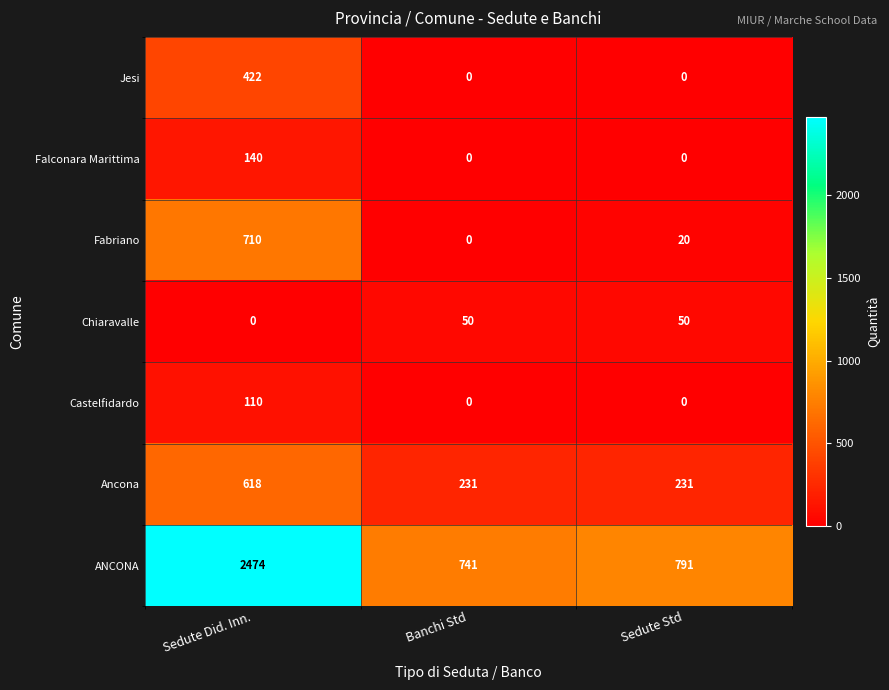

True or false: Falconara Marittima has a value of 64 at Sedute Did. Inn..

False